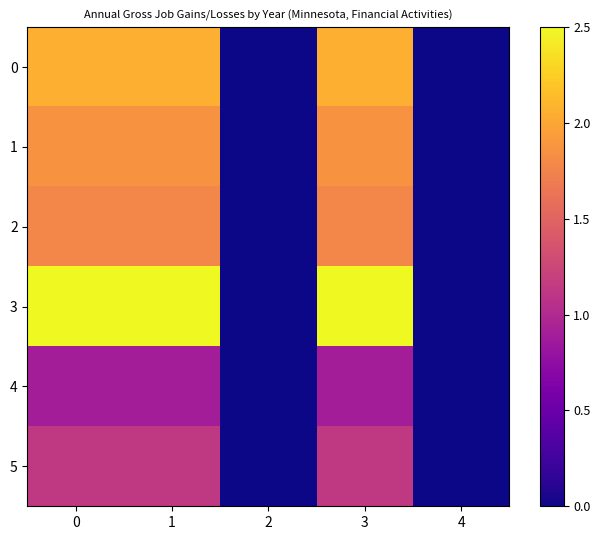

Which series has the largest total across all categories?

3